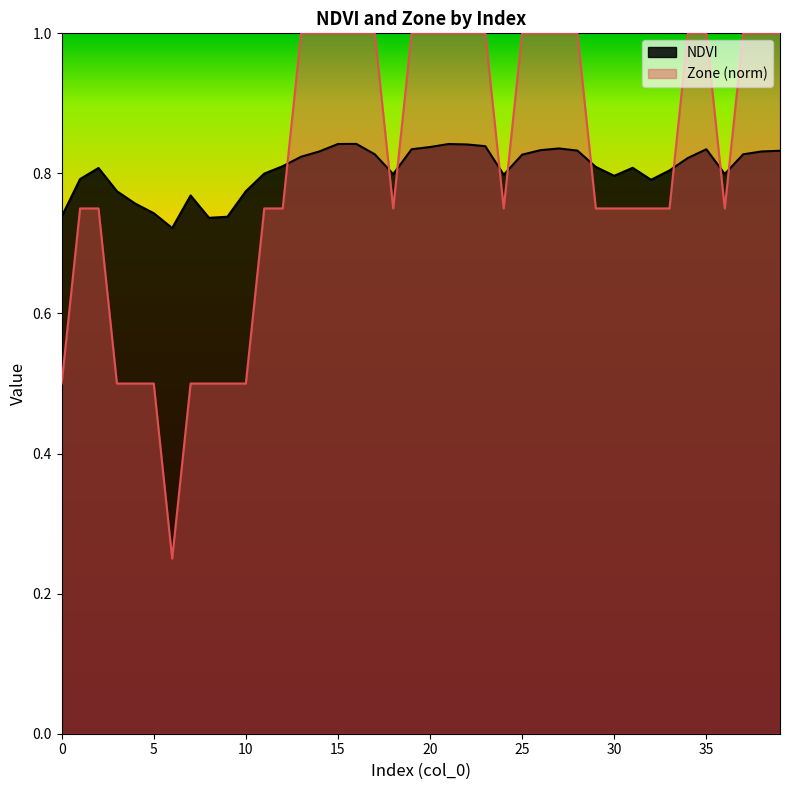

Which category has the highest value in the Zone series?

13